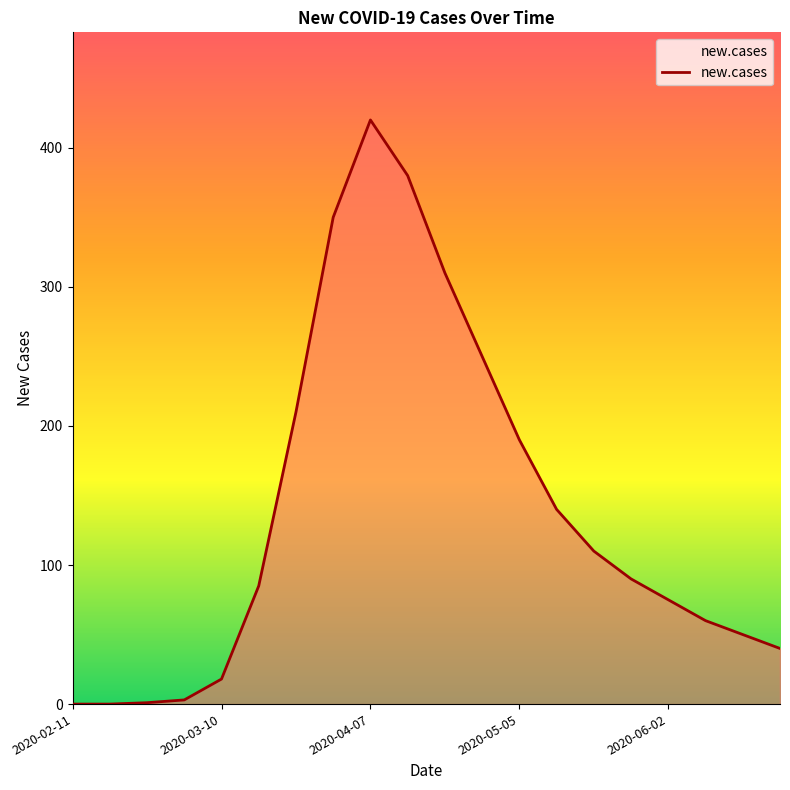

What is the maximum value shown in the chart?

420